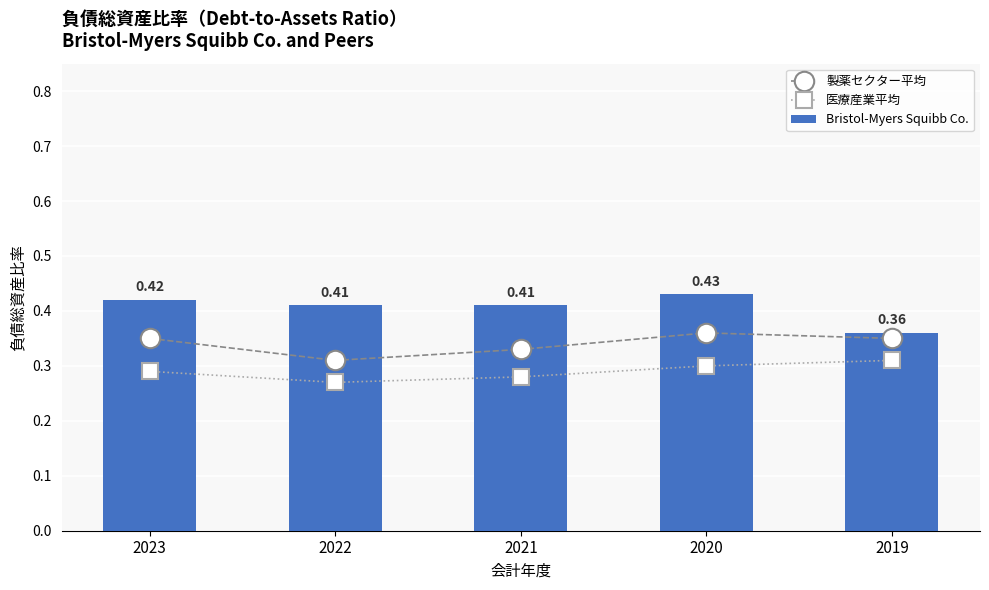

Which category has the lowest value across all series?

2022